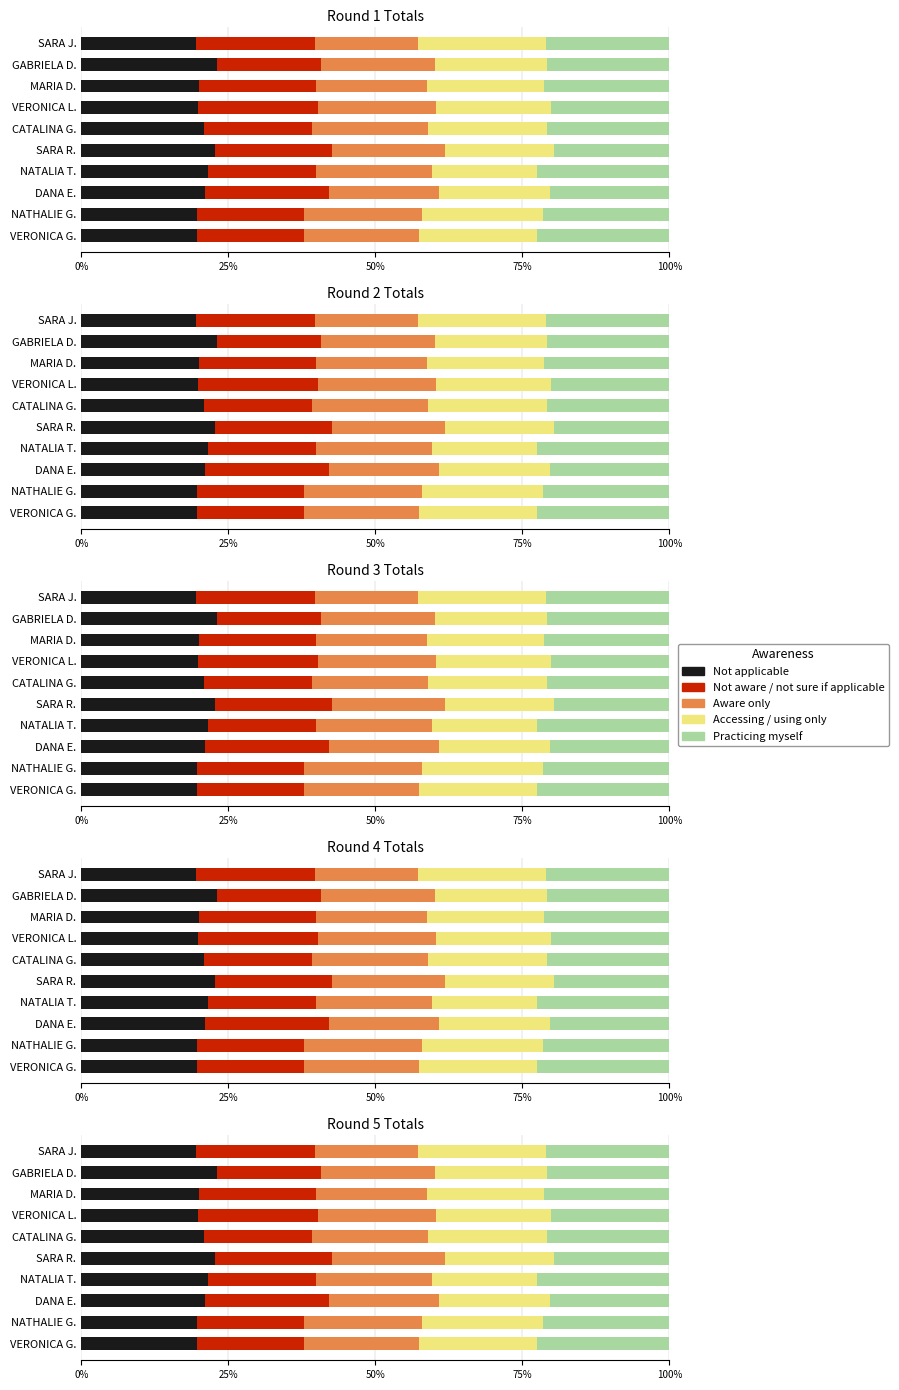

What is the value of the Not aware / not sure if applicable bar at the 9th from the left?

18.2